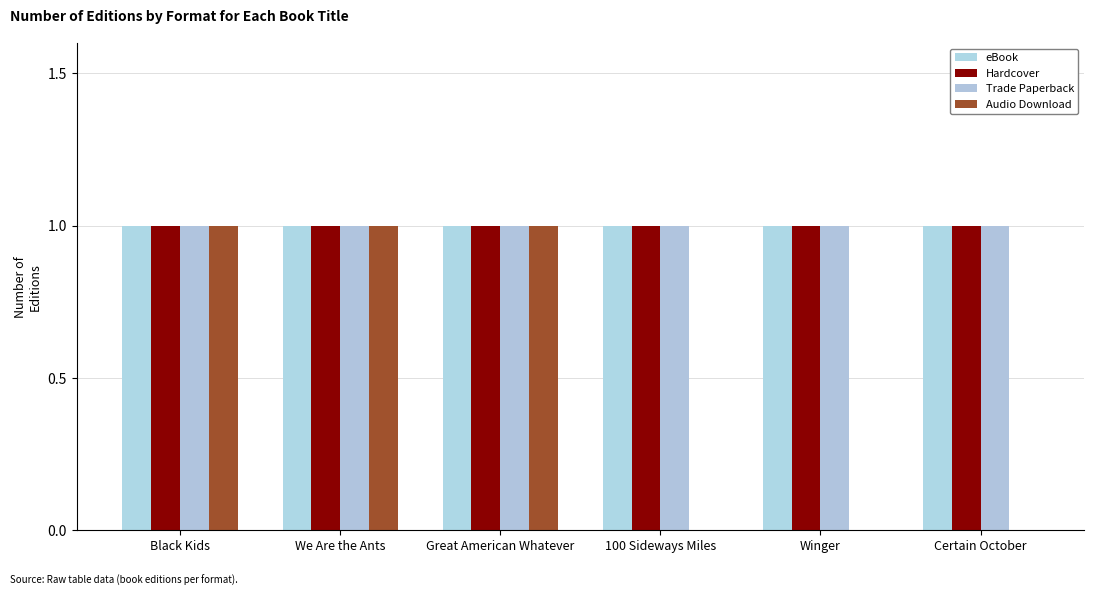

The value of Trade Paperback at Black Kids is 1. True or false?

False